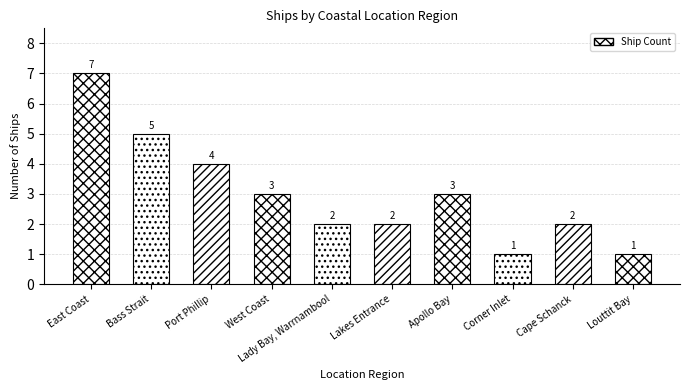

What is the value of the 9th bar from the left?

2